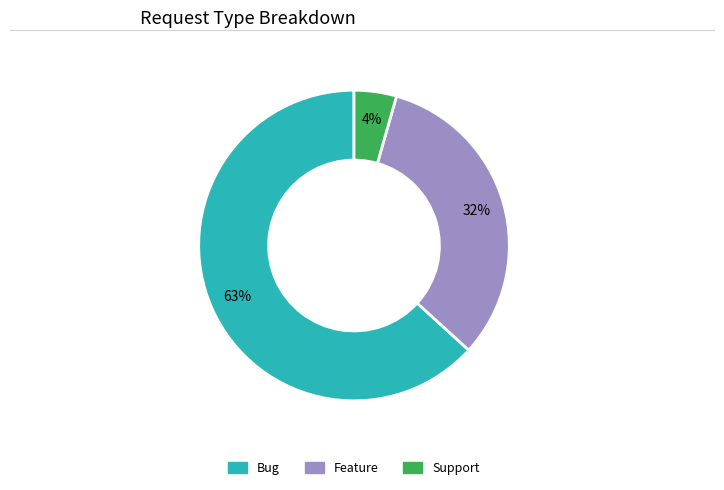

To the nearest percent, what portion does Feature represent?

32%